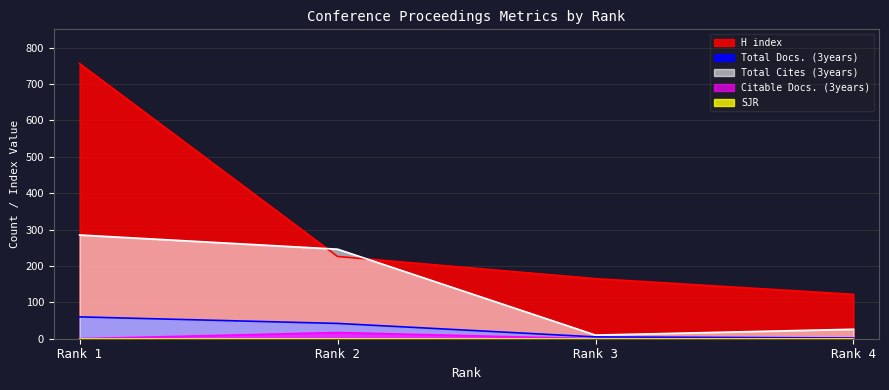

True or false: Total Cites (3years) and Citable Docs. (3years) intersect in this chart.

False